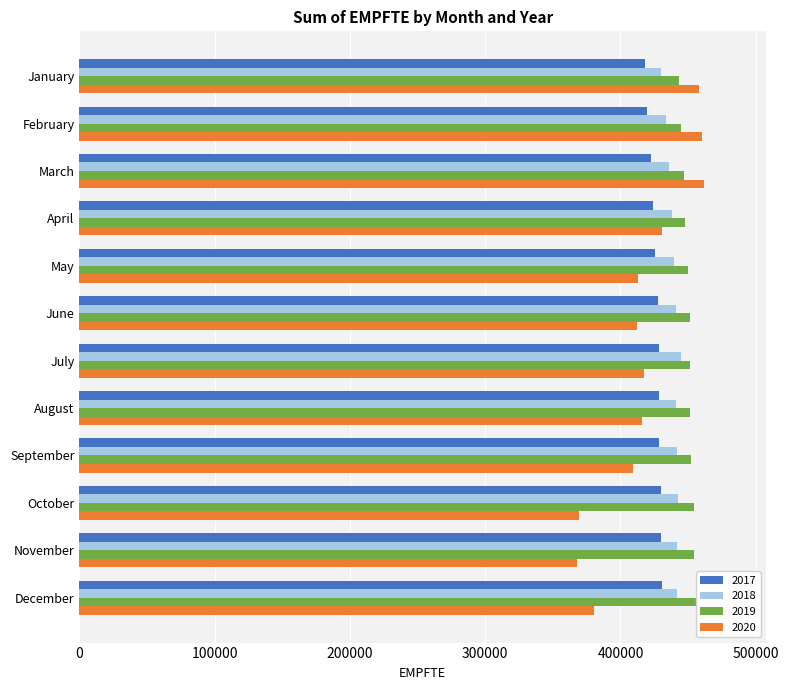

Is the value of 2019 at September greater than the value of 2020 at October?

Yes